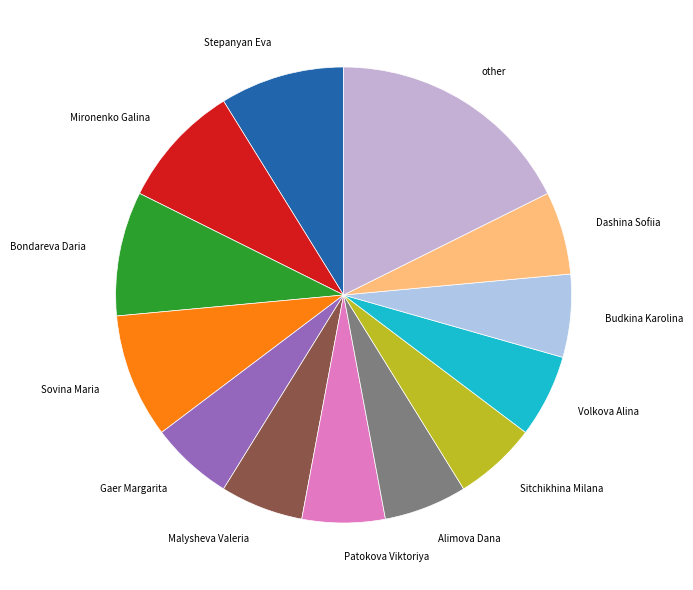

Which has a higher value, Sovina Maria or other?

other